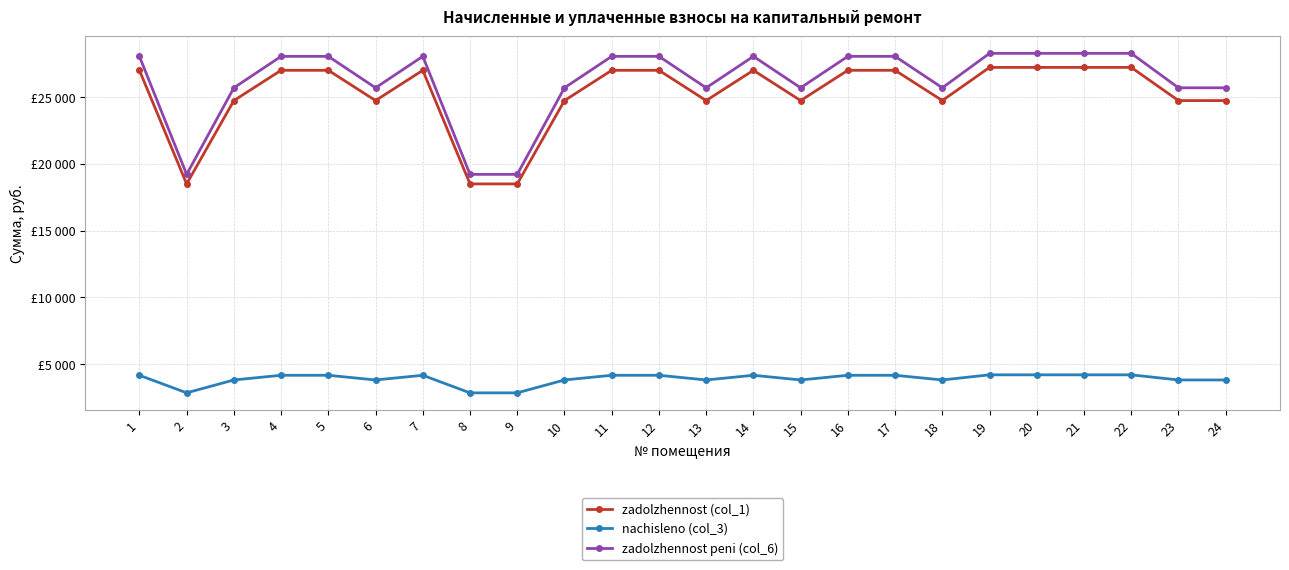

True or false: nachisleno (col_3) has a value of 7374.1 at 14.

False